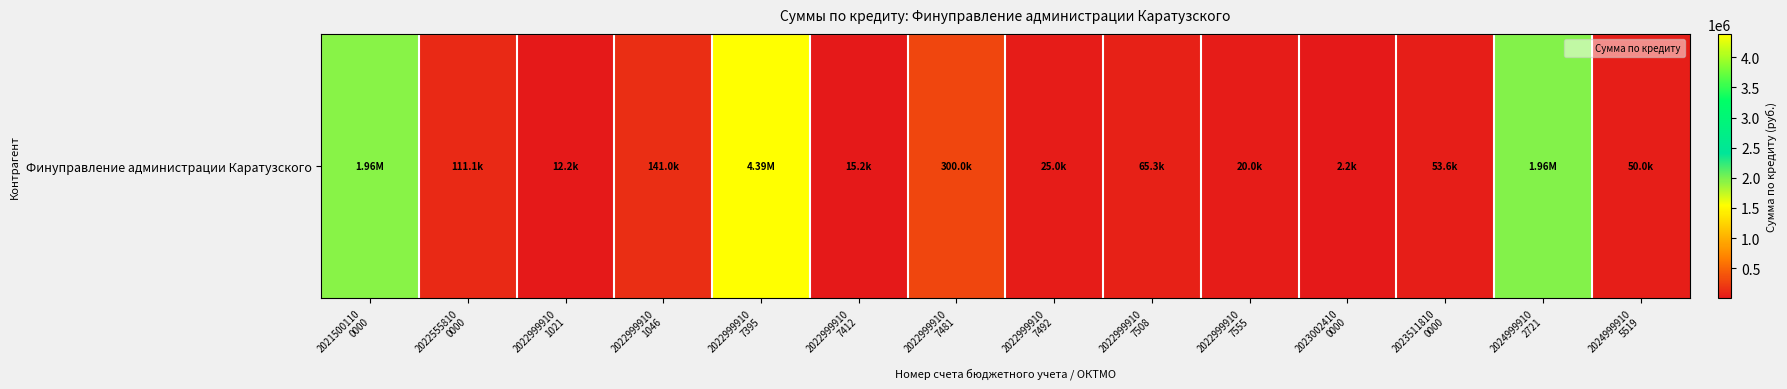

Reading right to left, what are all the values shown in this chart?

50000.0	1957798.0	53597.4	2200.0	20000.0	65324.3	25000.0	300000.0	15156.0	4389705.9	140951.5	12150.0	111100.0	1955000.0